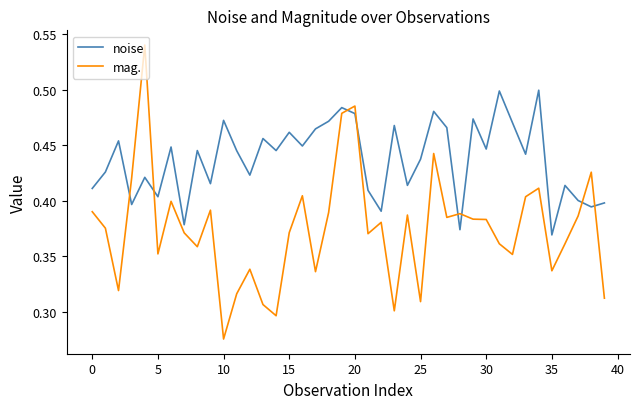

What is the difference between the maximum and second lowest values in the mag. series?

0.2